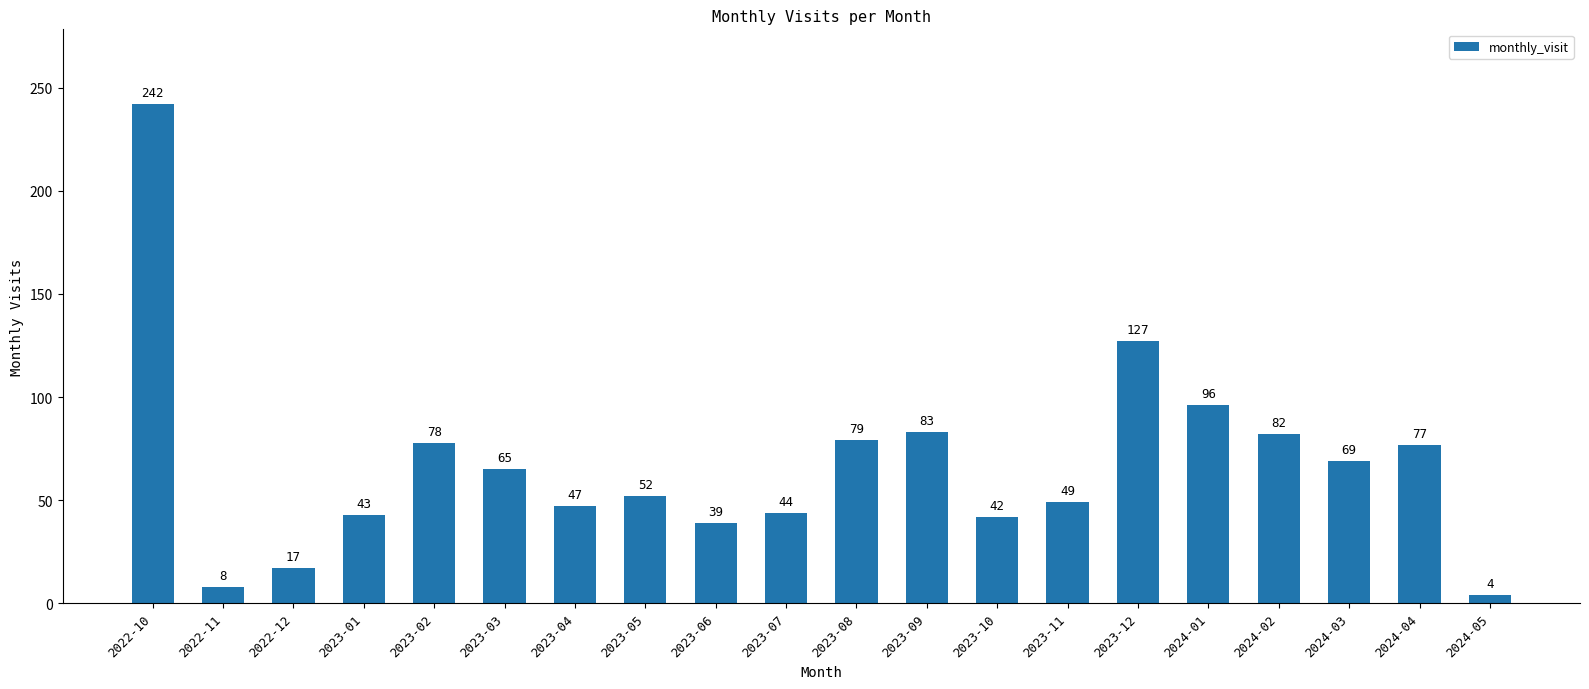

How many data points are less than 65?

10